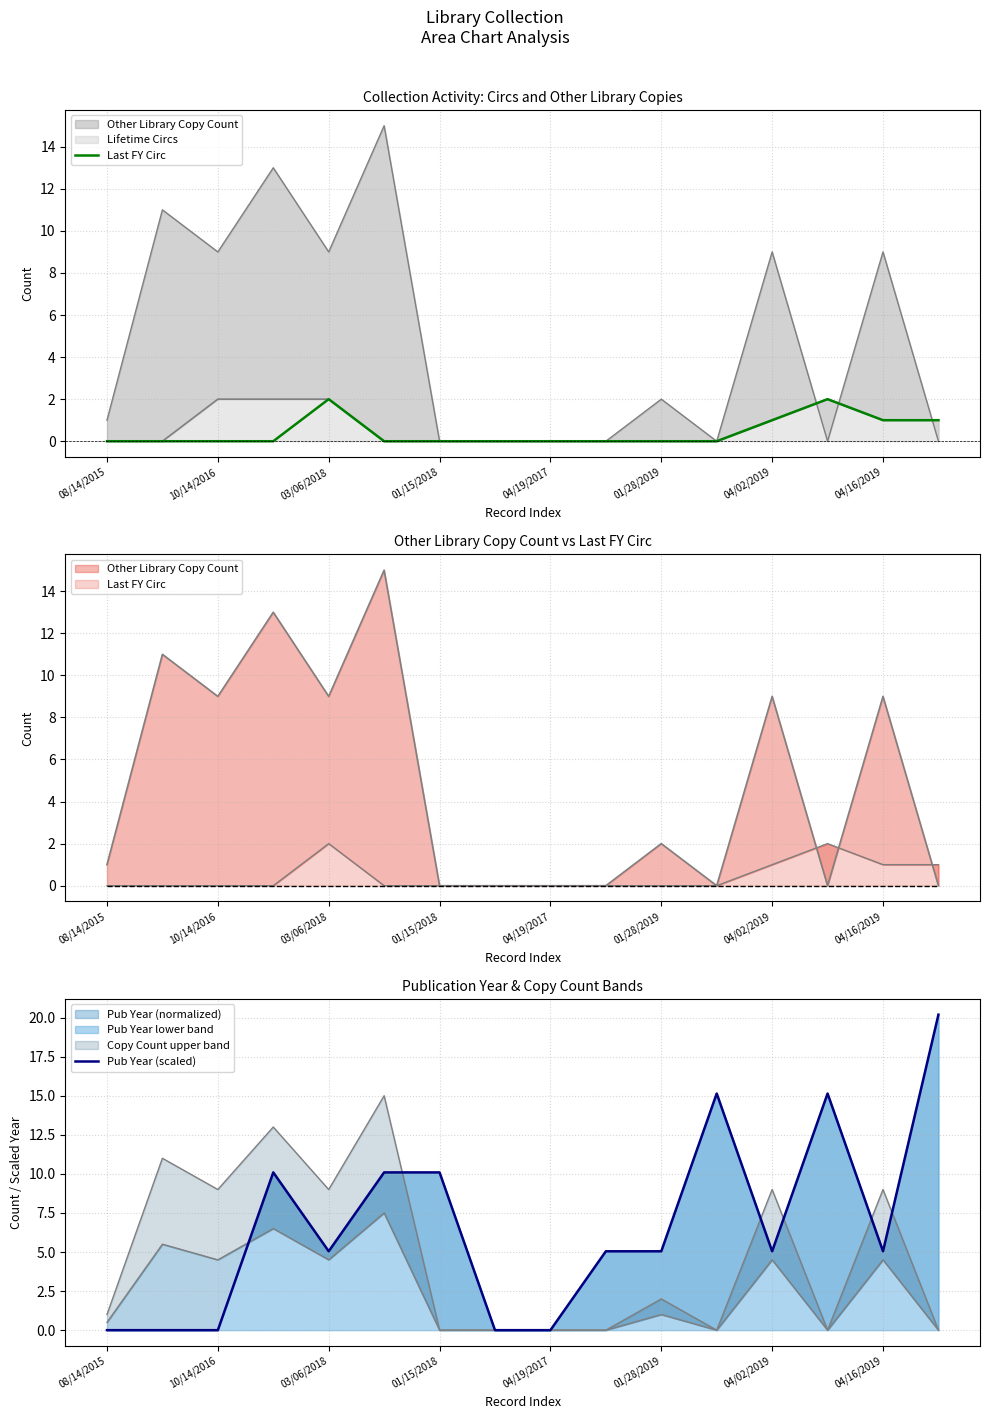

Which series has the largest total across all categories?

Pub Year (scaled)